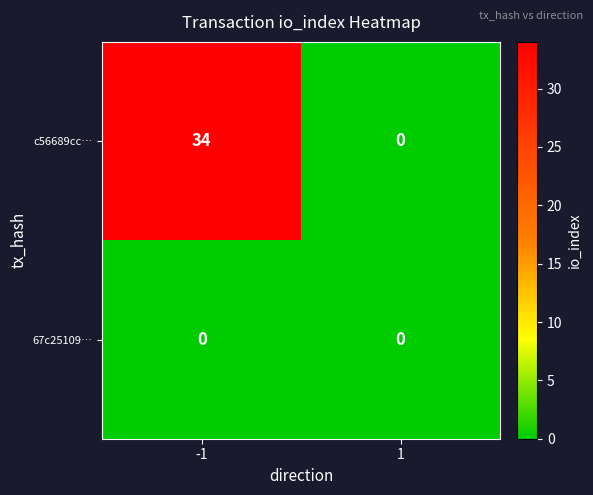

At which category is the sum across all series the highest?

-1